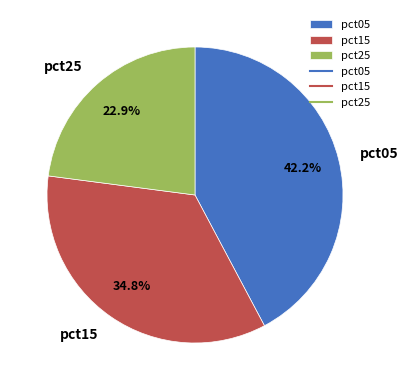

Which category has the smallest portion of the pie?

pct25